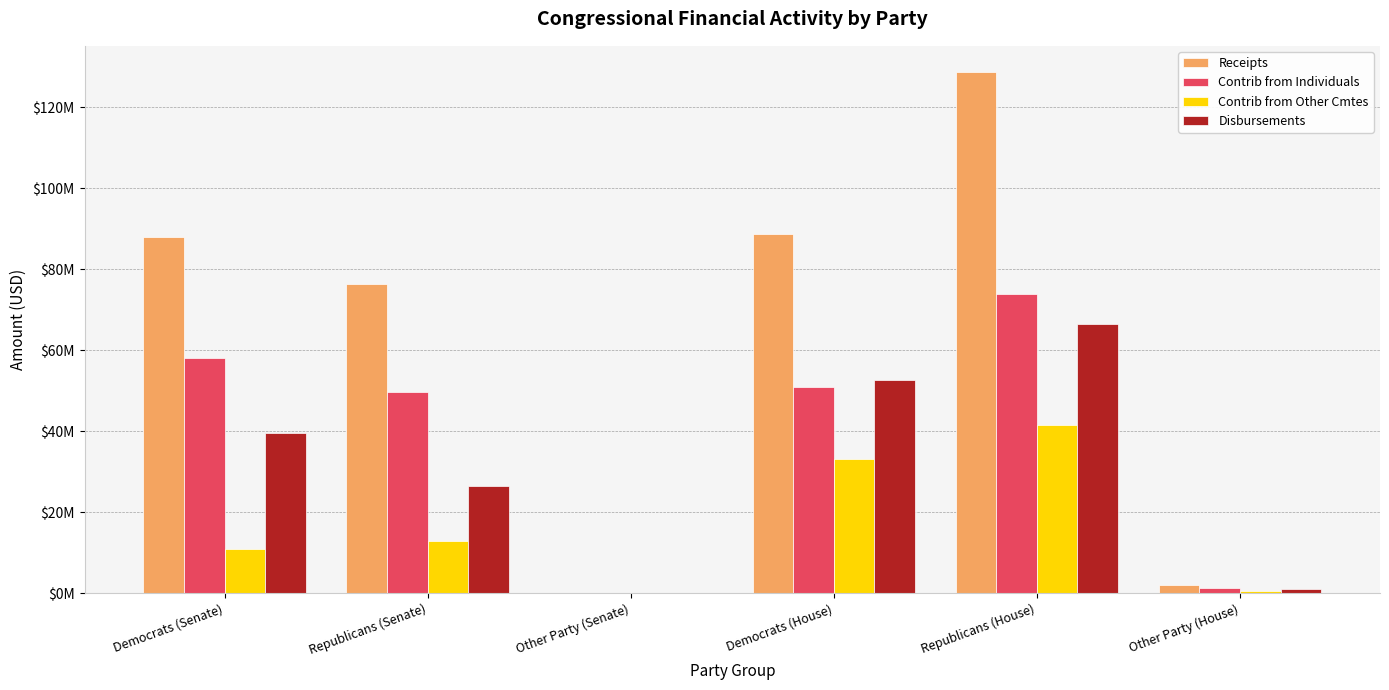

What are all the series names shown in the legend?

Receipts, Contrib from Individuals, Contrib from Other Cmtes, Disbursements